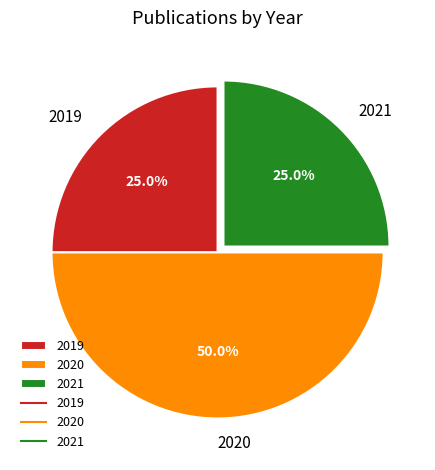

Does 2021 account for over 50% of the chart?

No